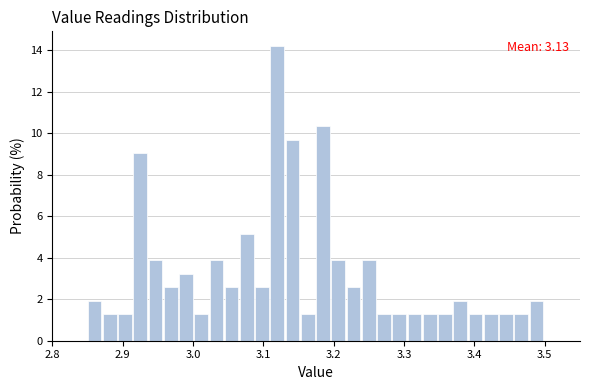

Around what value on the x-axis is the tallest bar? Give the approximate position of its centre, as read against the axis.

3.12